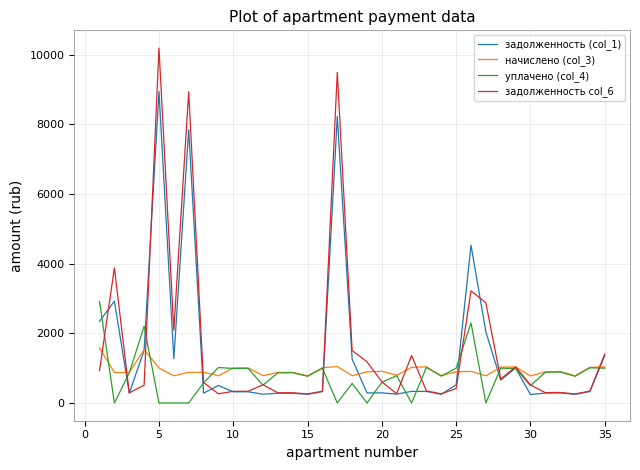

Does the chart have visible grid lines?

Yes